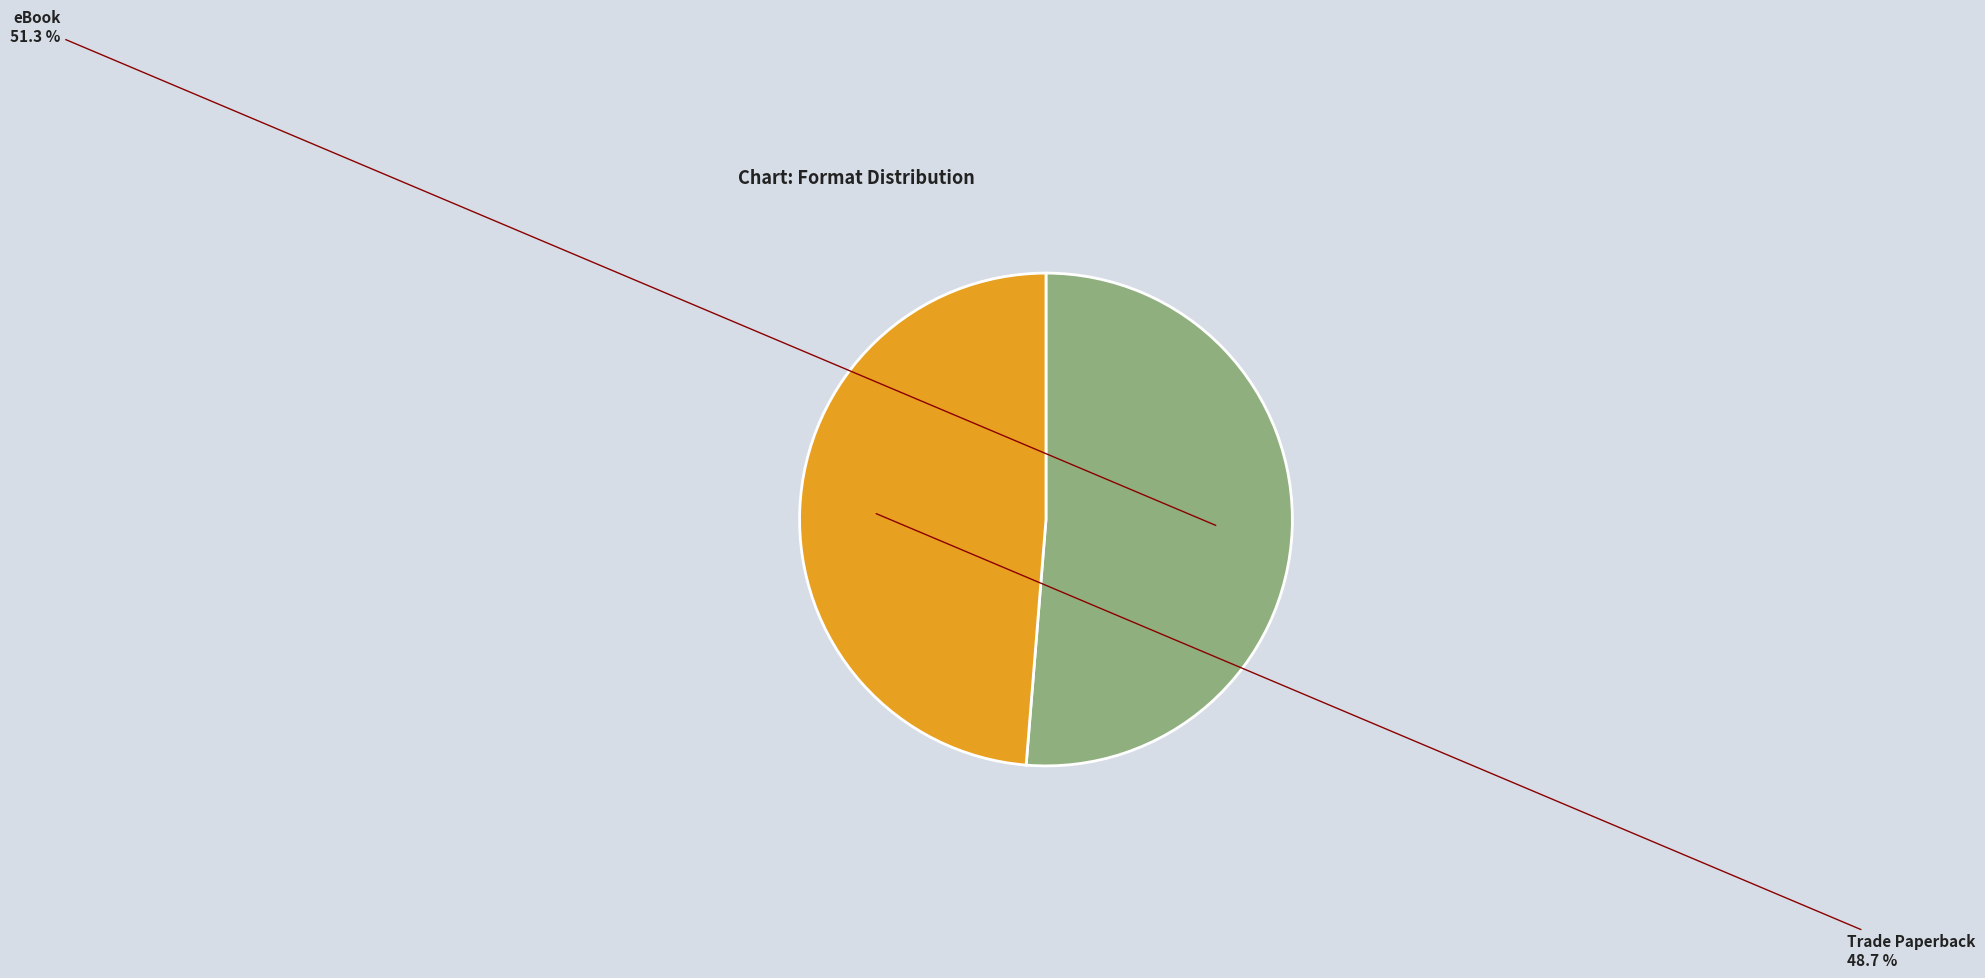

The eBook slice represents 51% of the pie. True or false?

True